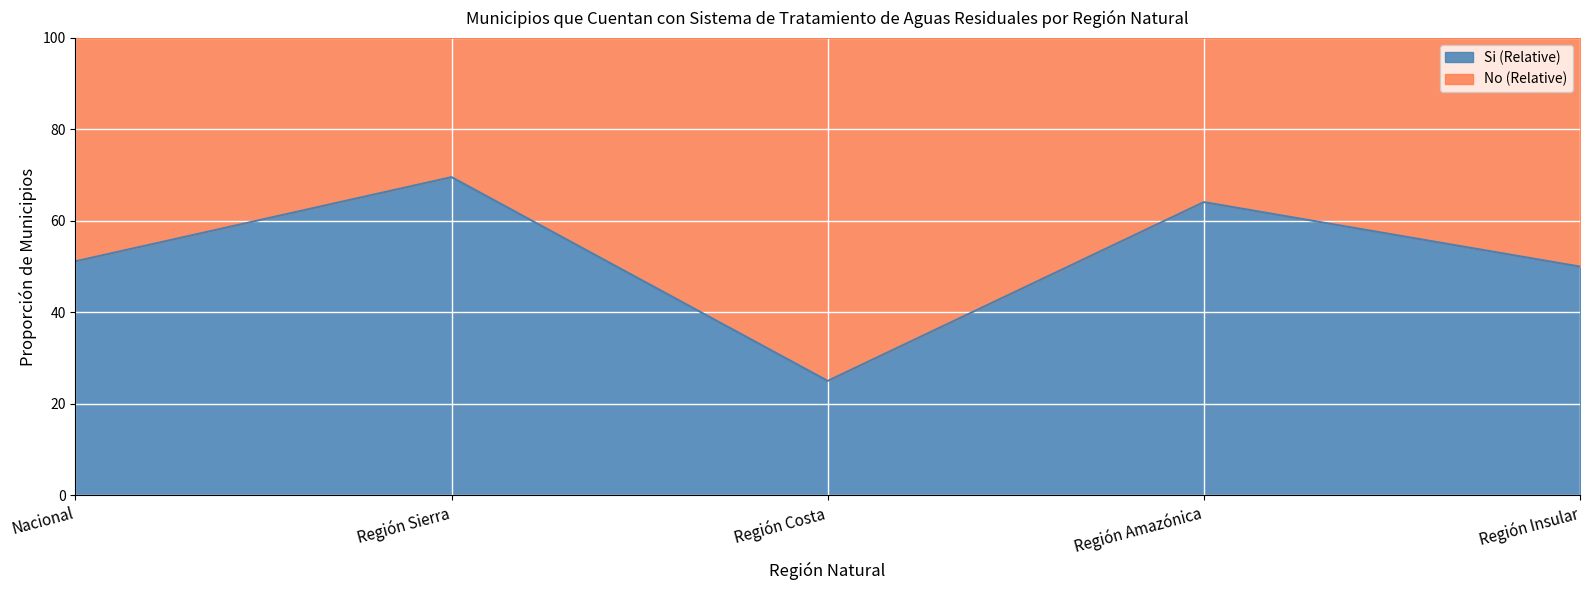

The value at Nacional is 0.5. True or false?

True